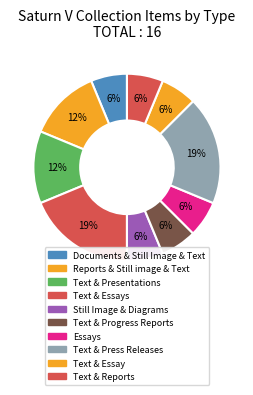

Is there any slice that represents more than half of the pie?

No